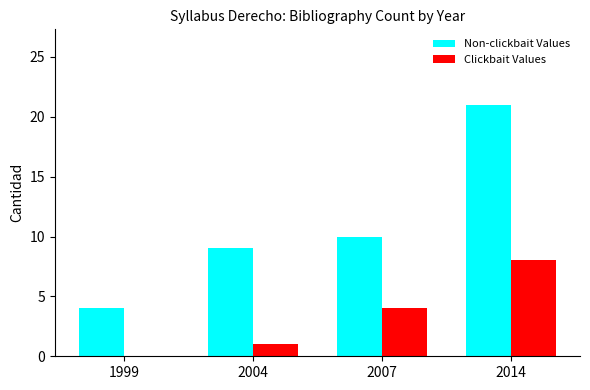

Which series has the largest total across all categories?

Non-clickbait Values